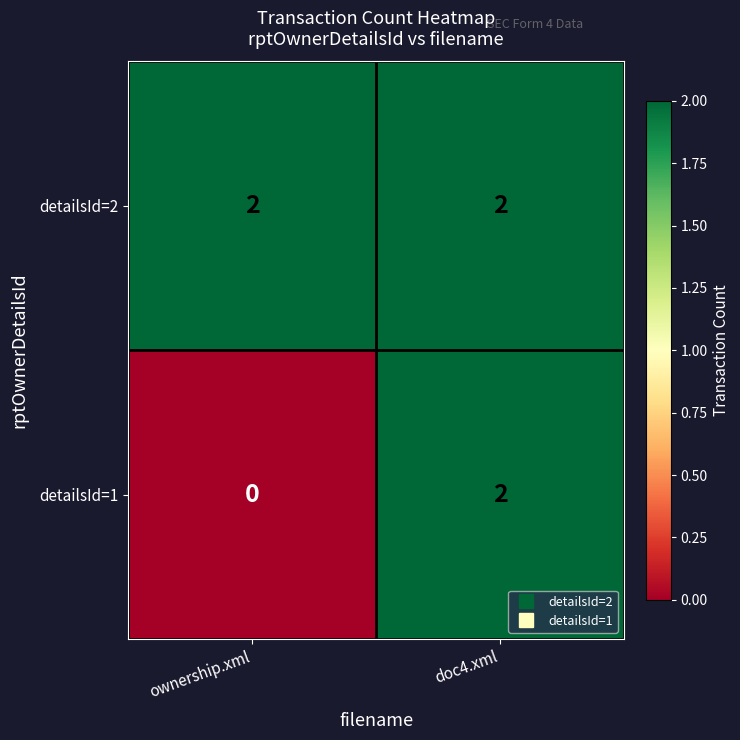

List the series in order of their overall mean, highest first.

detailsId=2, detailsId=1